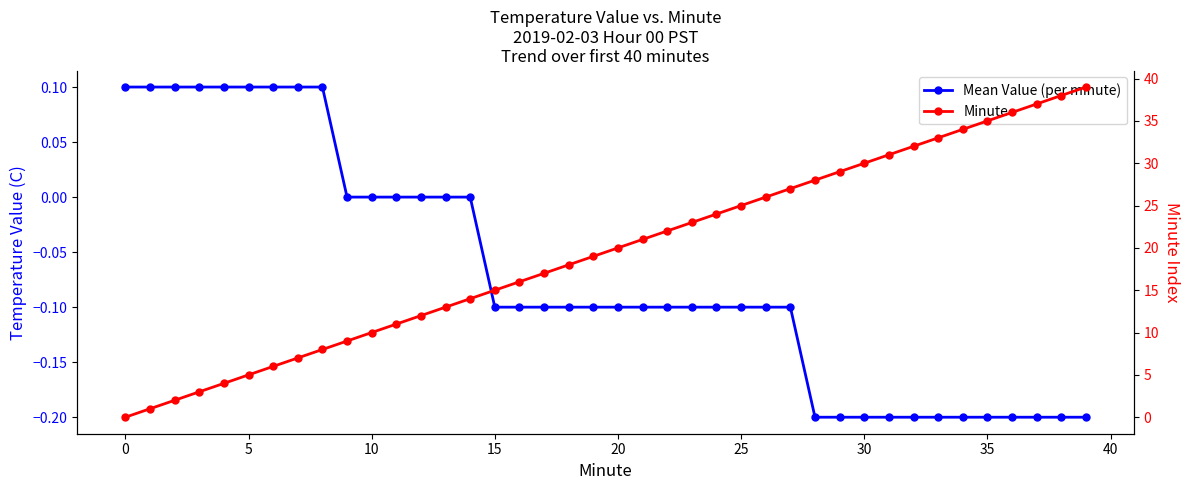

What is the label of the 39th point from the left?

38